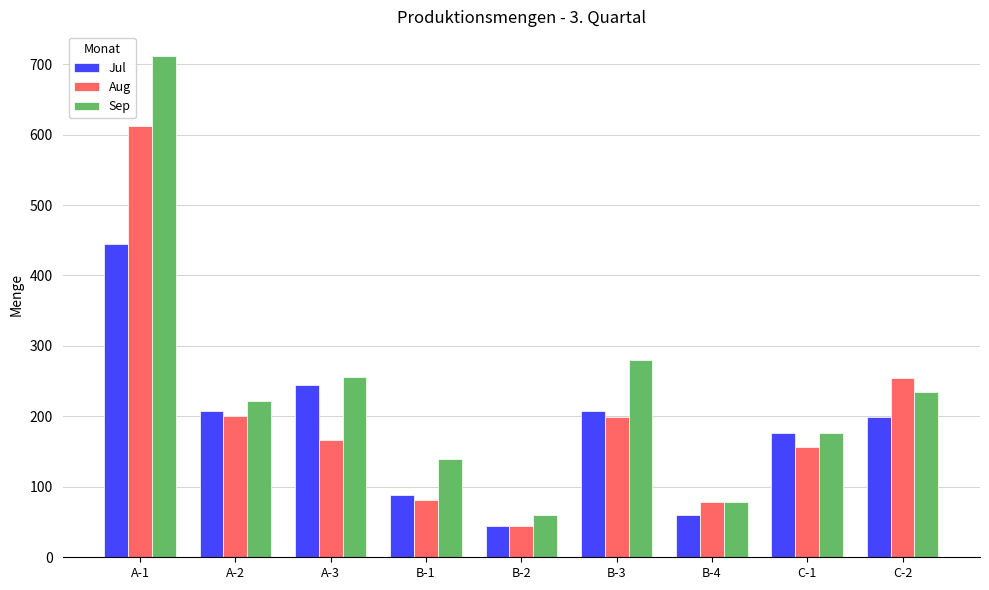

How many data points in Aug are less than 167?

4